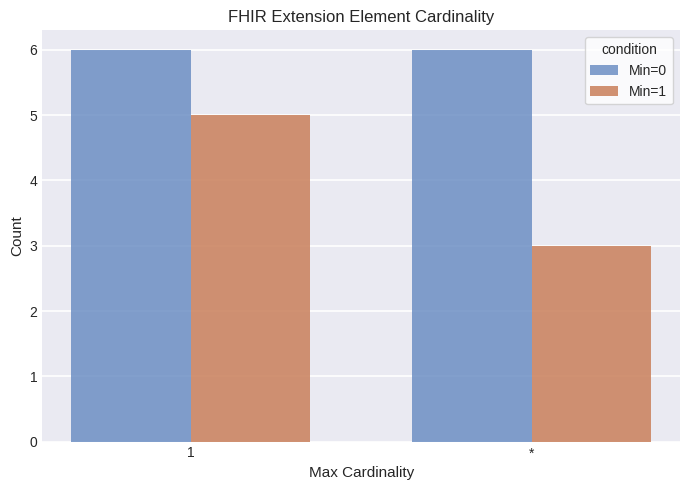

List the series in order of their peak value, lowest first.

Min=1, Min=0